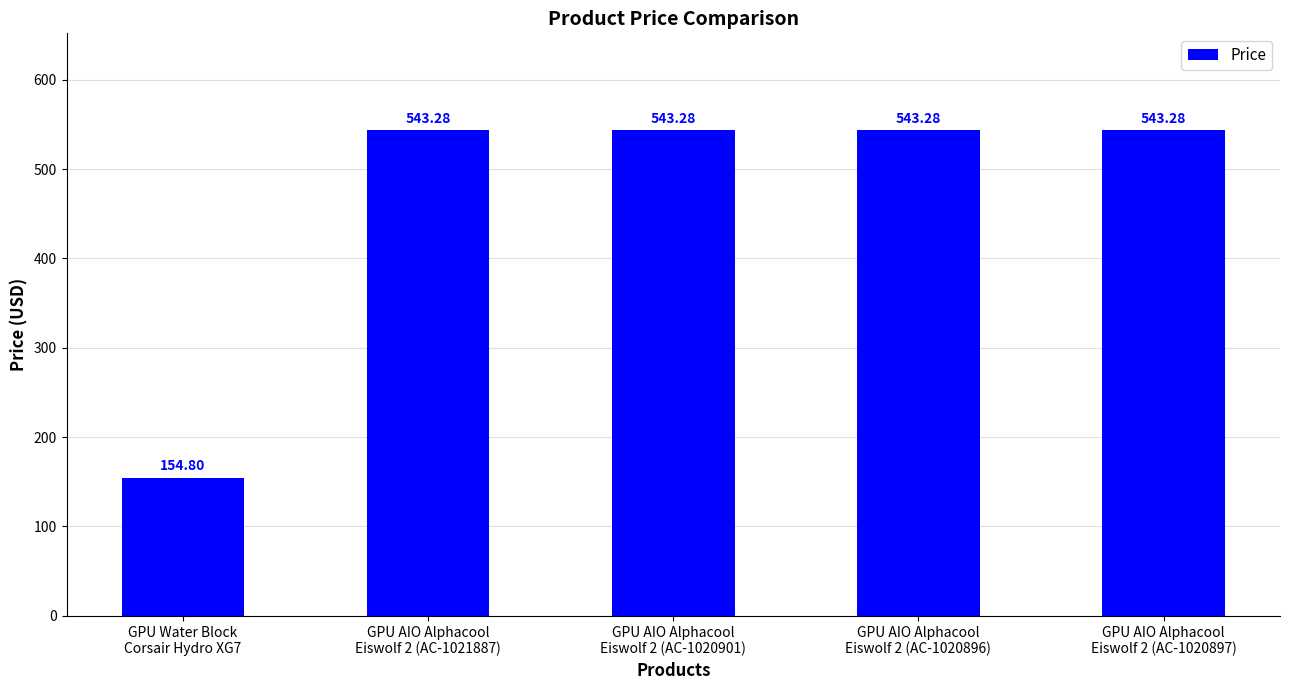

Read the value at GPU AIO Alphacool
Eiswolf 2 (AC-1020897).

543.3